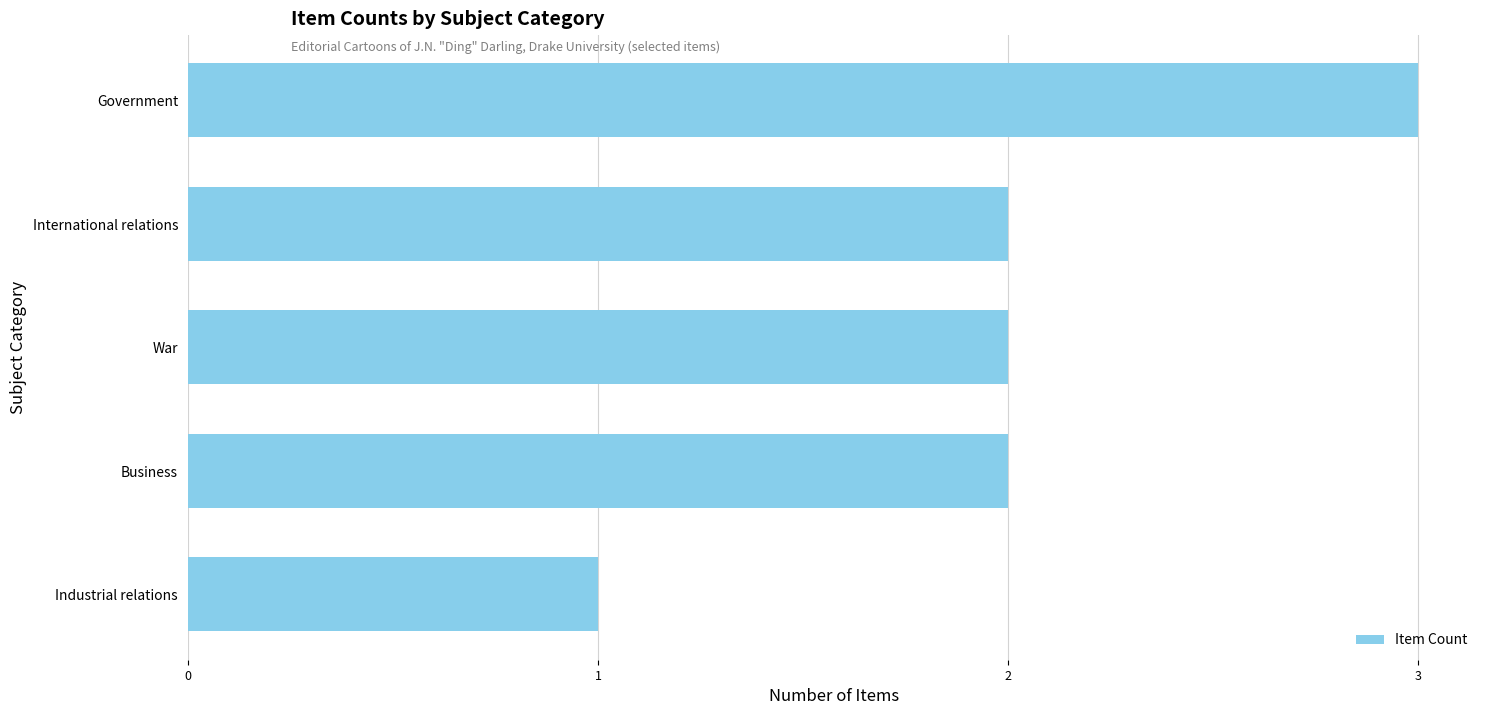

Between War and Government, which is larger?

Government